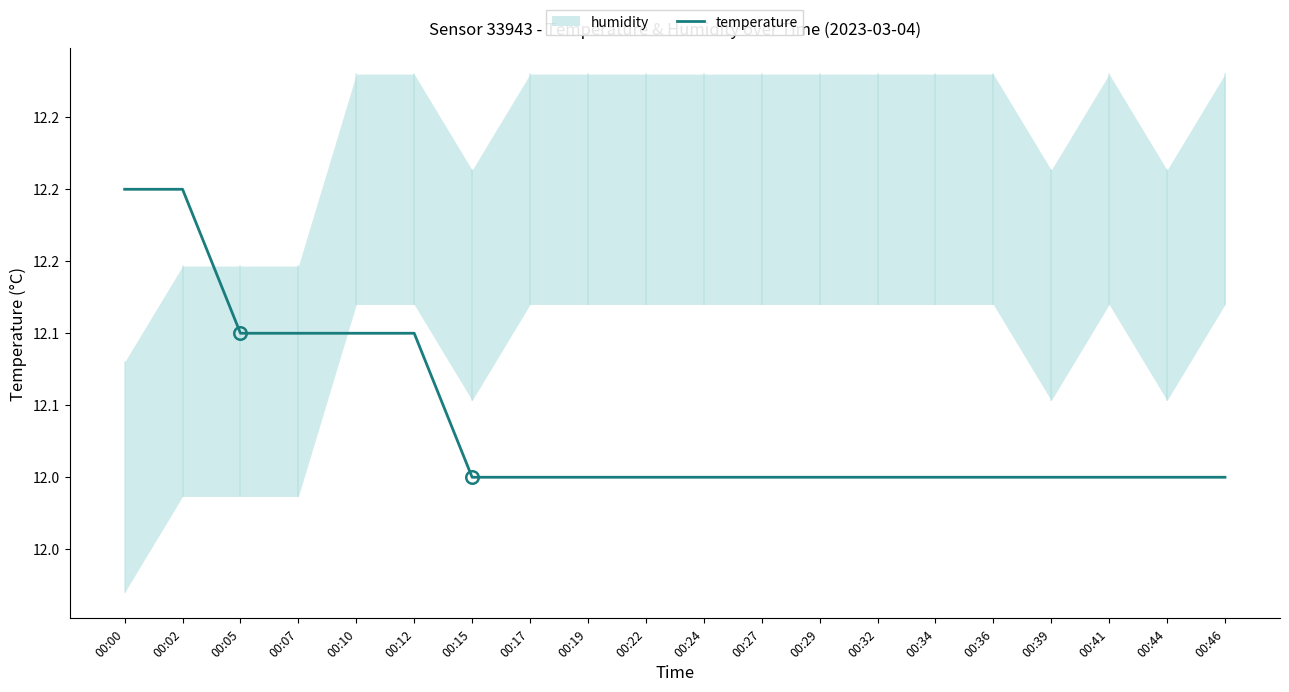

List the labels in order of value, largest first.

00:00, 00:02, 00:05, 00:07, 00:10, 00:12, 00:15, 00:17, 00:19, 00:22, 00:24, 00:27, 00:29, 00:32, 00:34, 00:36, 00:39, 00:41, 00:44, 00:46